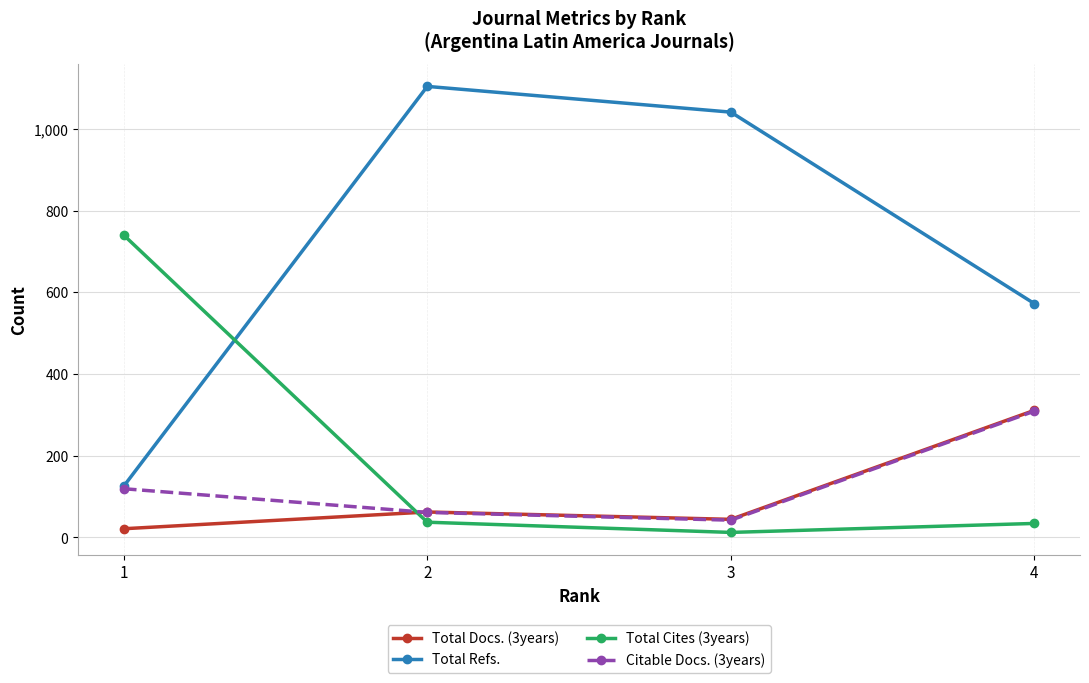

Rank the categories by Total Refs. value from lowest to highest.

1, 4, 3, 2